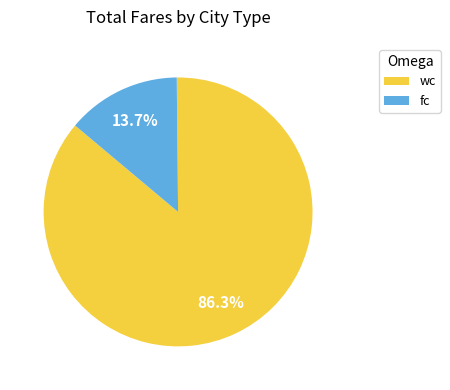

Do wc and fc together represent more than half of the pie?

Yes